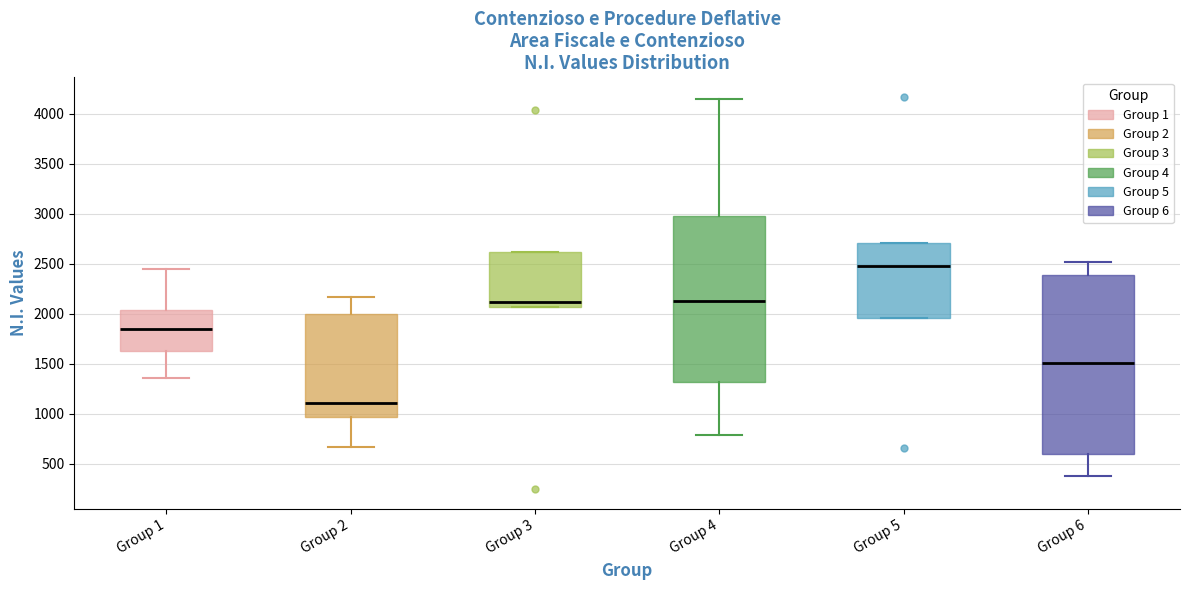

Which box is the tallest, from its lower edge to its upper edge?

Group 6